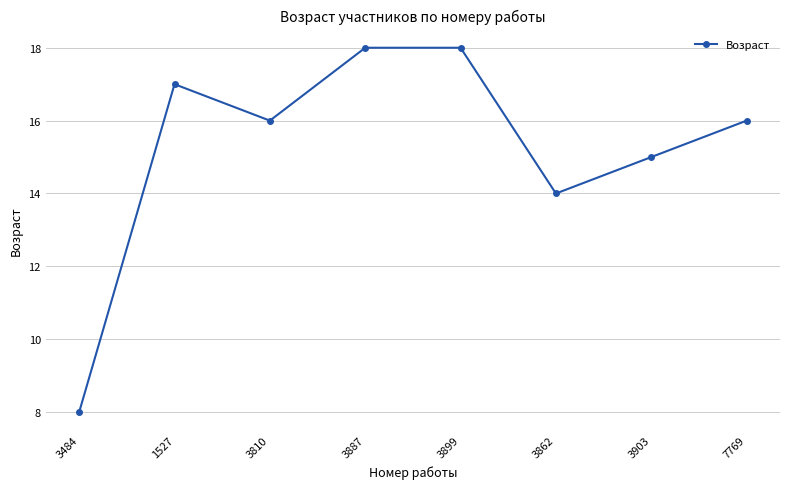

Where does the data first go above 16?

1527